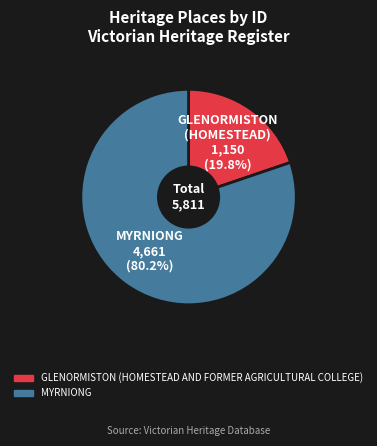

Rank the categories by value from lowest to highest.

GLENORMISTON (HOMESTEAD AND FORMER AGRICULTURAL COLLEGE), MYRNIONG